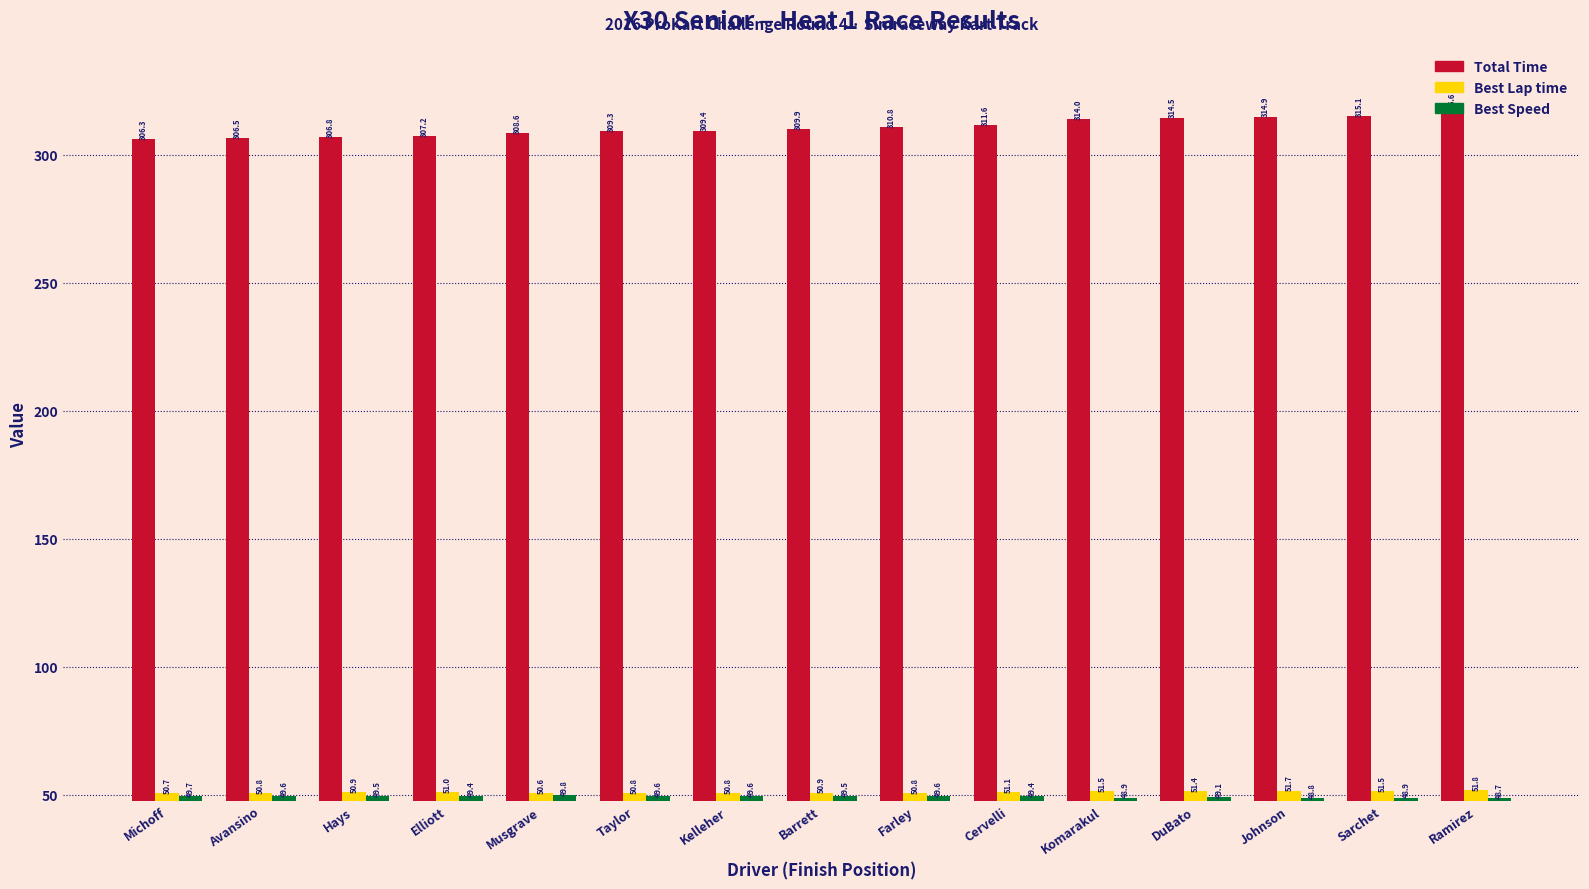

What is the lowest value of the Best Speed series?

48.7